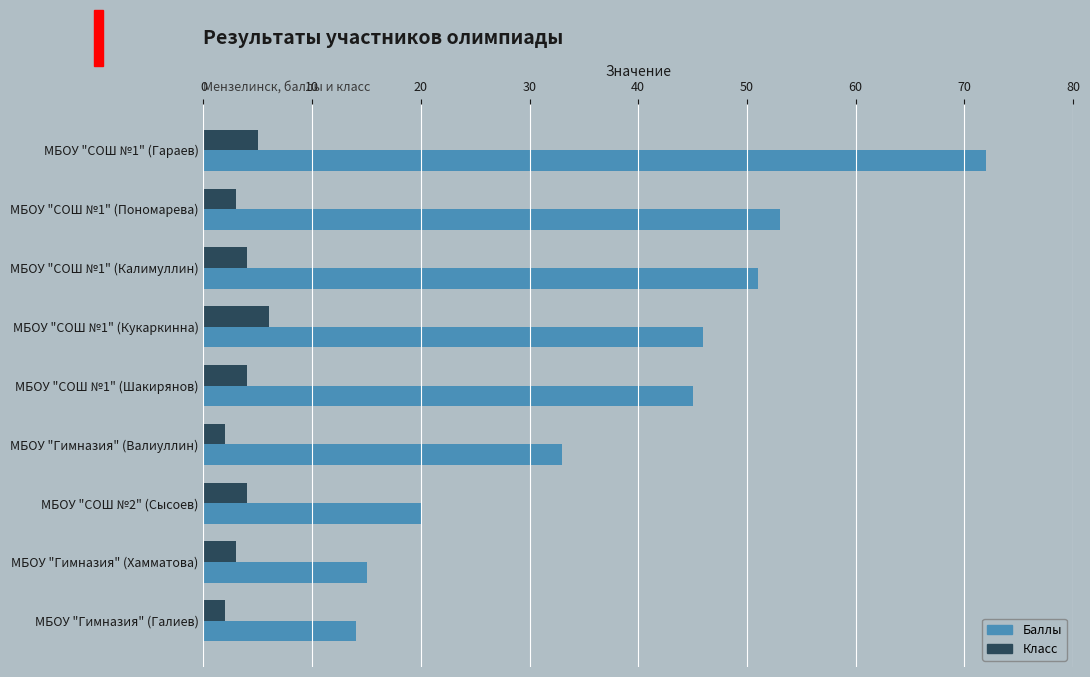

List the series in order of their peak value, highest first.

Баллы, Класс